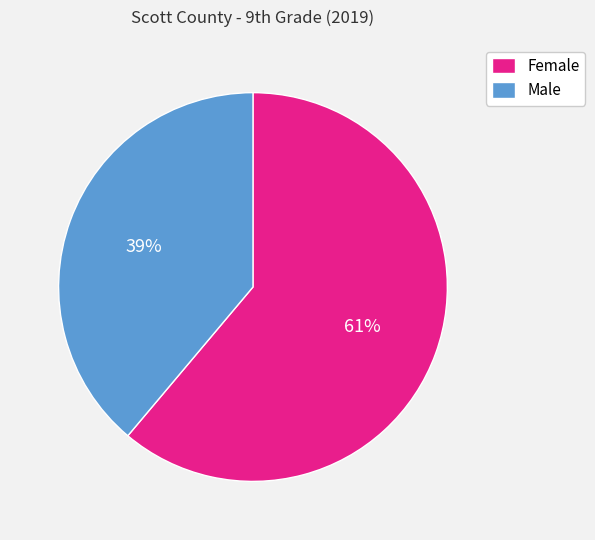

Do Male and Female together represent more than half of the pie?

Yes